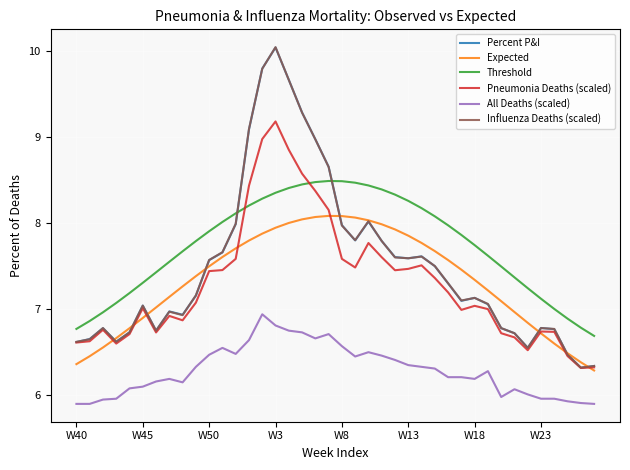

How many lines are shown in the chart?

6